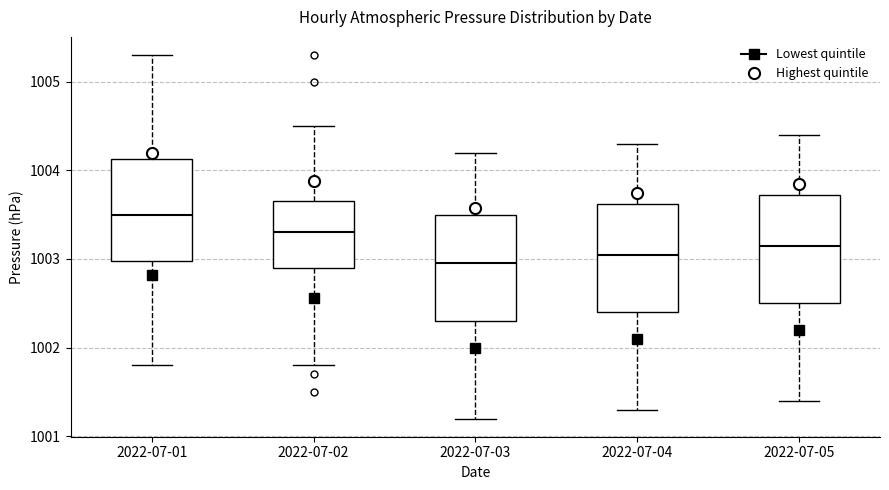

Where does the lower whisker of the box for 2022-07-03 end on the y-axis? The values are not printed on the chart, so give them approximately, as read against the axis.

1001.2